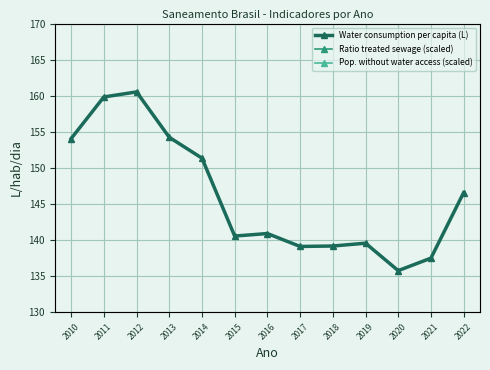

The Pop. without water access (scaled) series shows 6.1 at 2022. True or false?

False